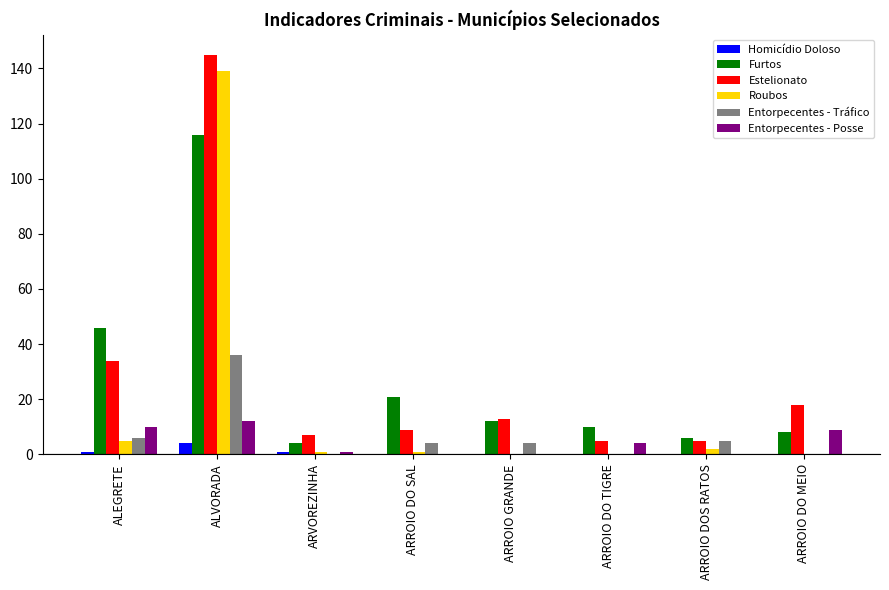

What is the sum of the Roubos values at ARVOREZINHA and ARROIO DOS RATOS?

3